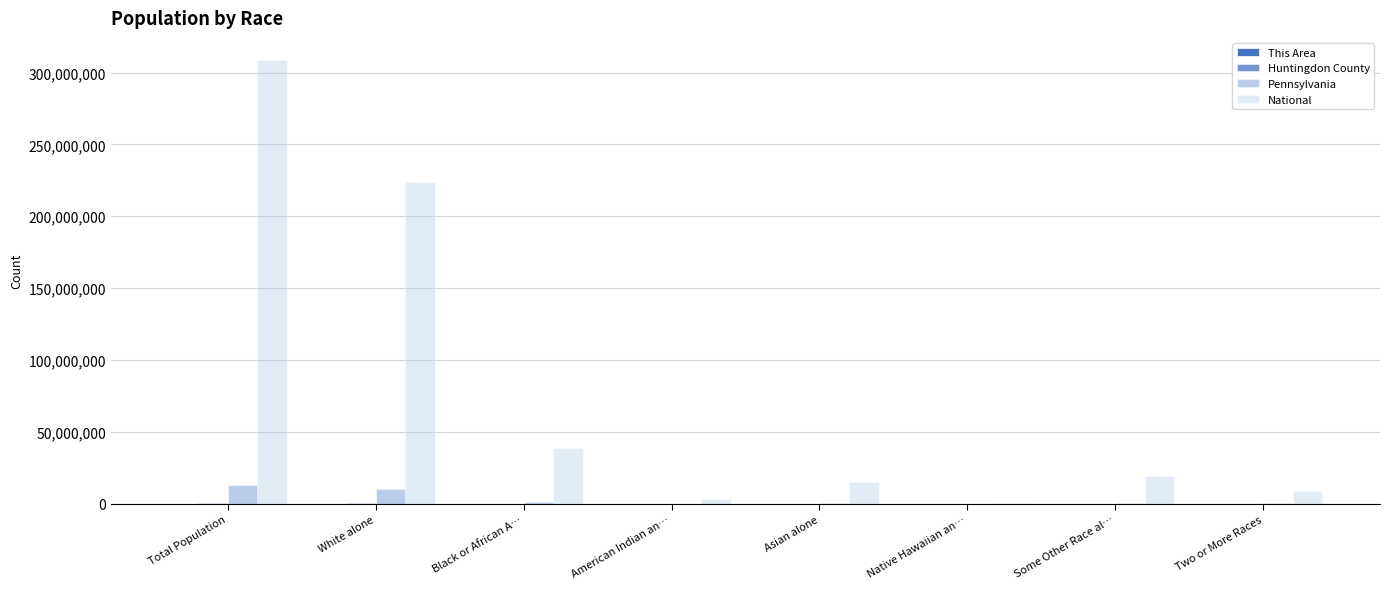

How many groups of bars are there?

8